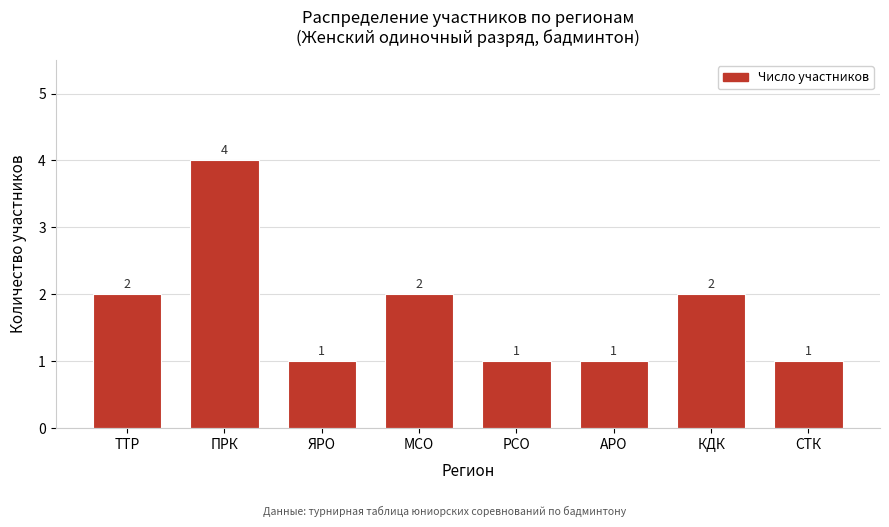

Reading left to right, extract all data points from this chart.

ТТР=2	ПРК=4	ЯРО=1	МСО=2	РСО=1	АРО=1	КДК=2	СТК=1